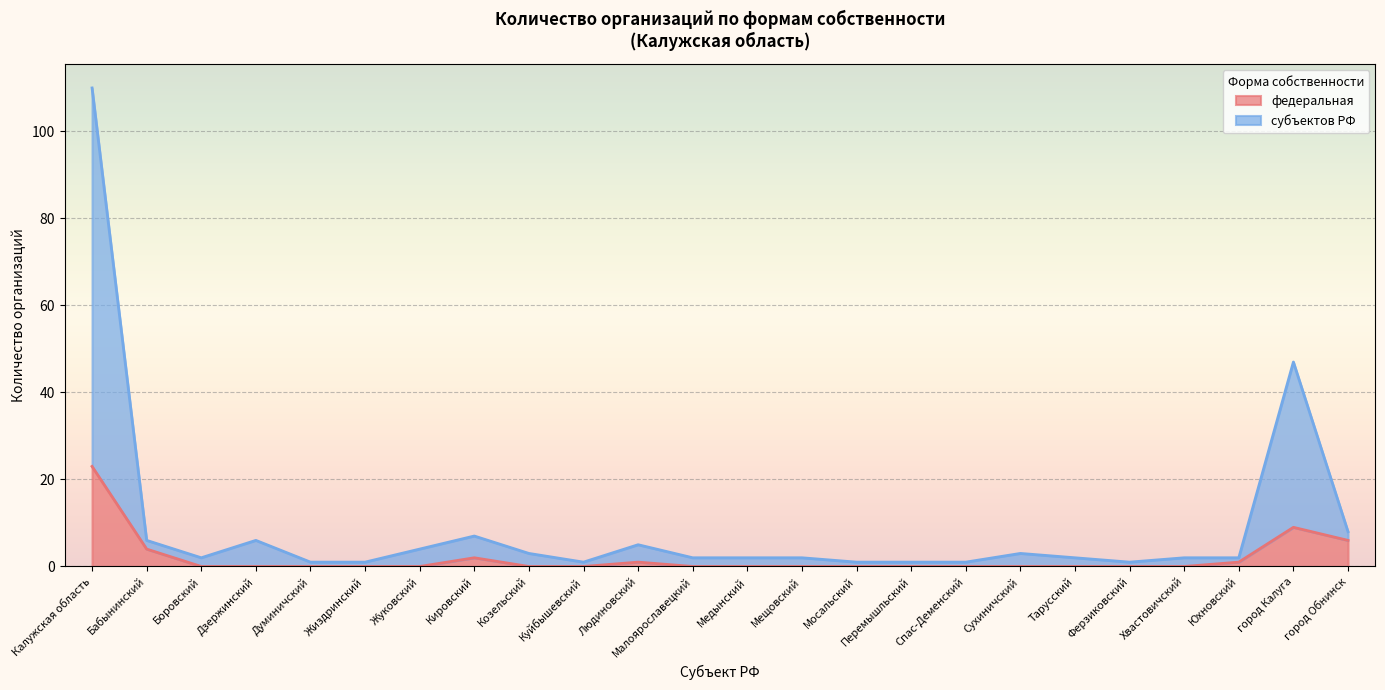

Which has a higher value, город Калуга or Тарусский?

город Калуга